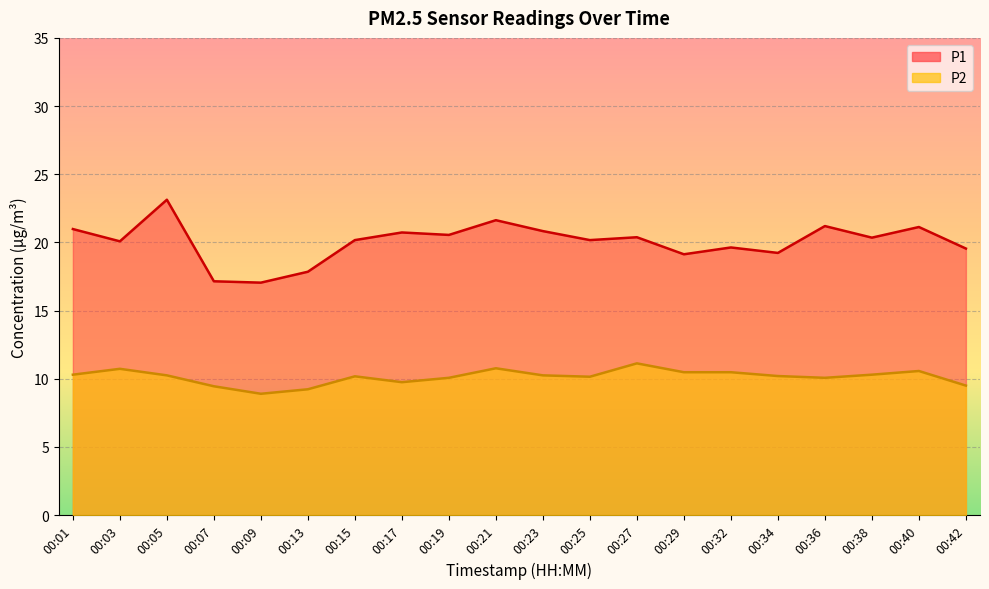

What is the difference between the P1 values at 00:34 and 00:19?

1.3